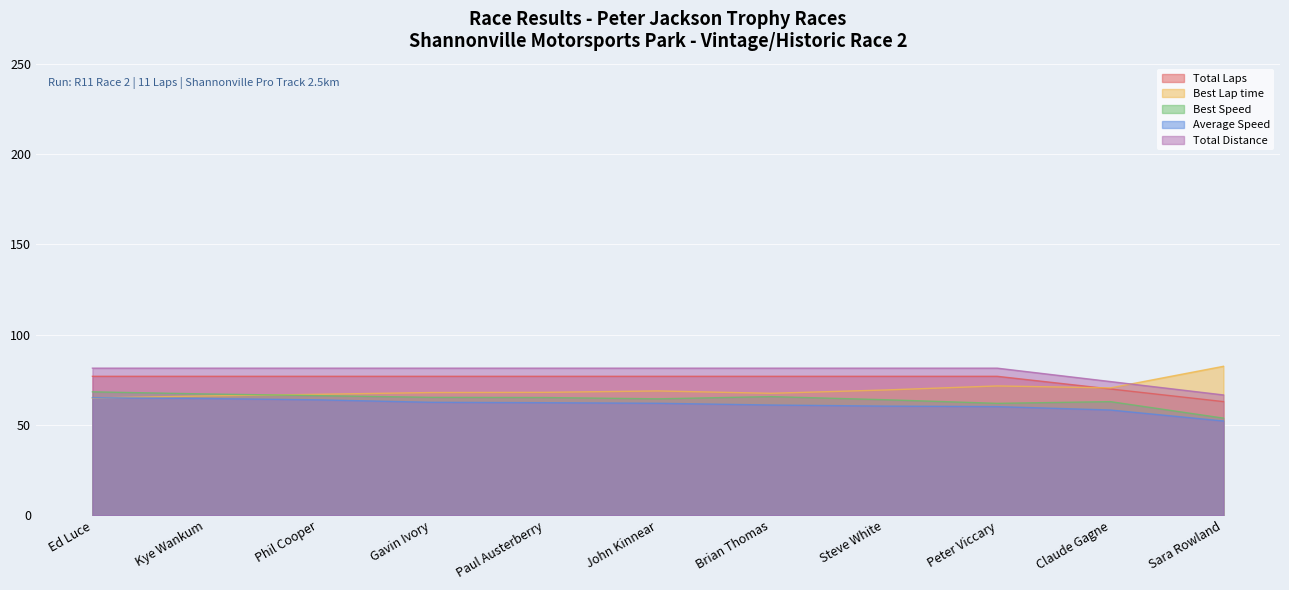

In Best Lap time, how many points are lower than both neighbors (excluding endpoints)?

2